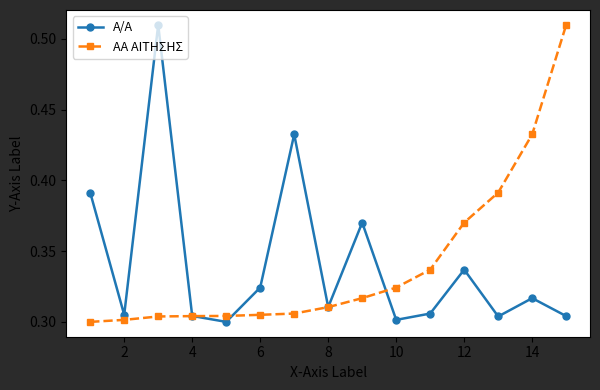

At how many categories does at least one series exceed 0?

15